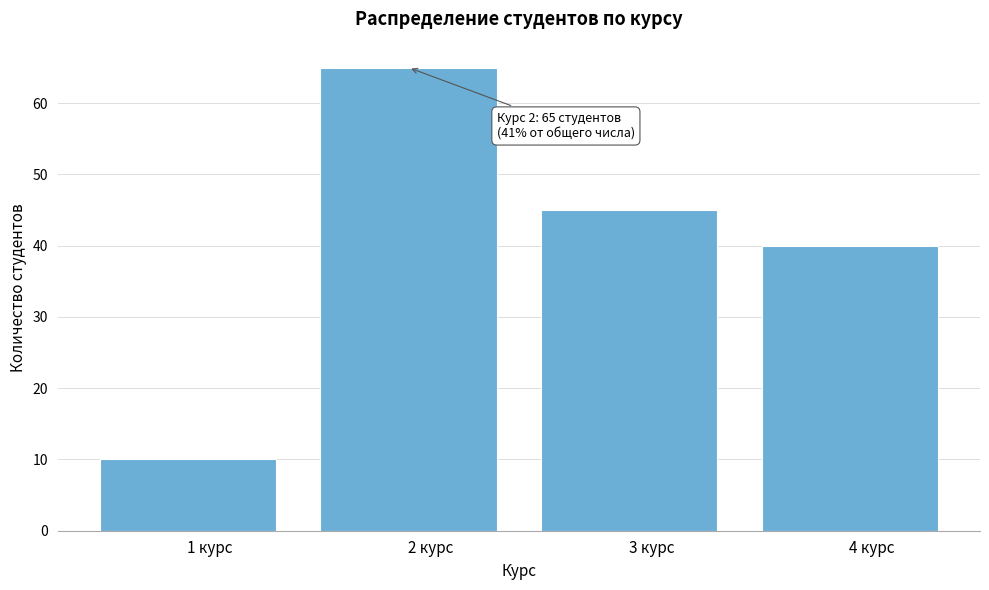

Reading left to right, transcribe all the data shown in this chart.

10	65	45	40